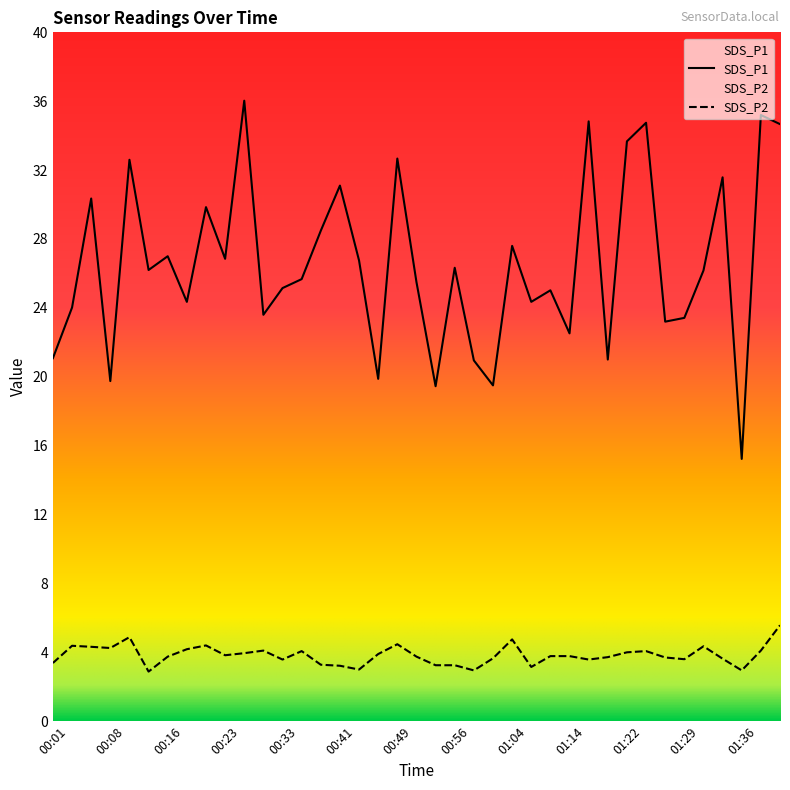

True or false: SDS_P2 and SDS_P1 cross at least once.

False